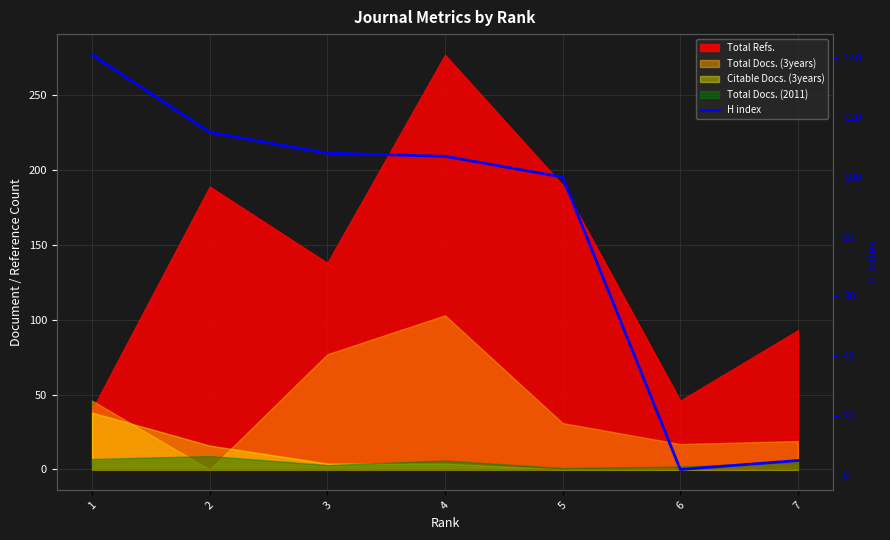

How many lines are shown in the chart?

1